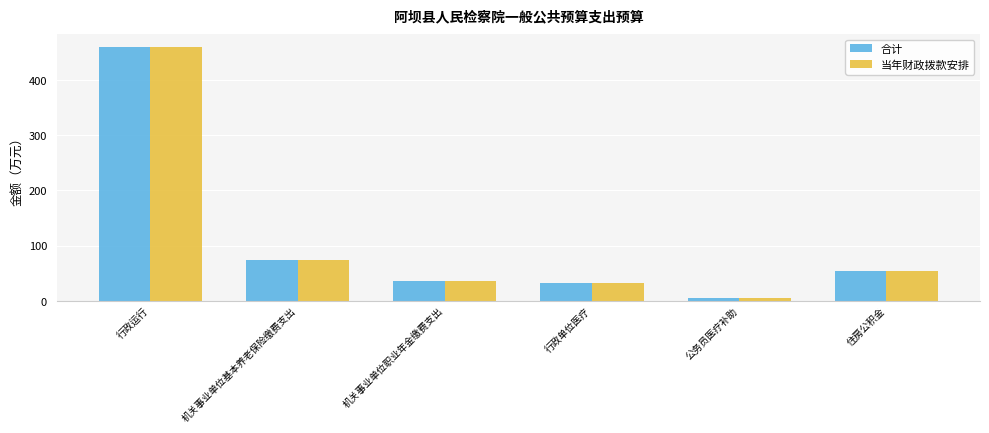

What is the total value across all series at 行政单位医疗?

64.1